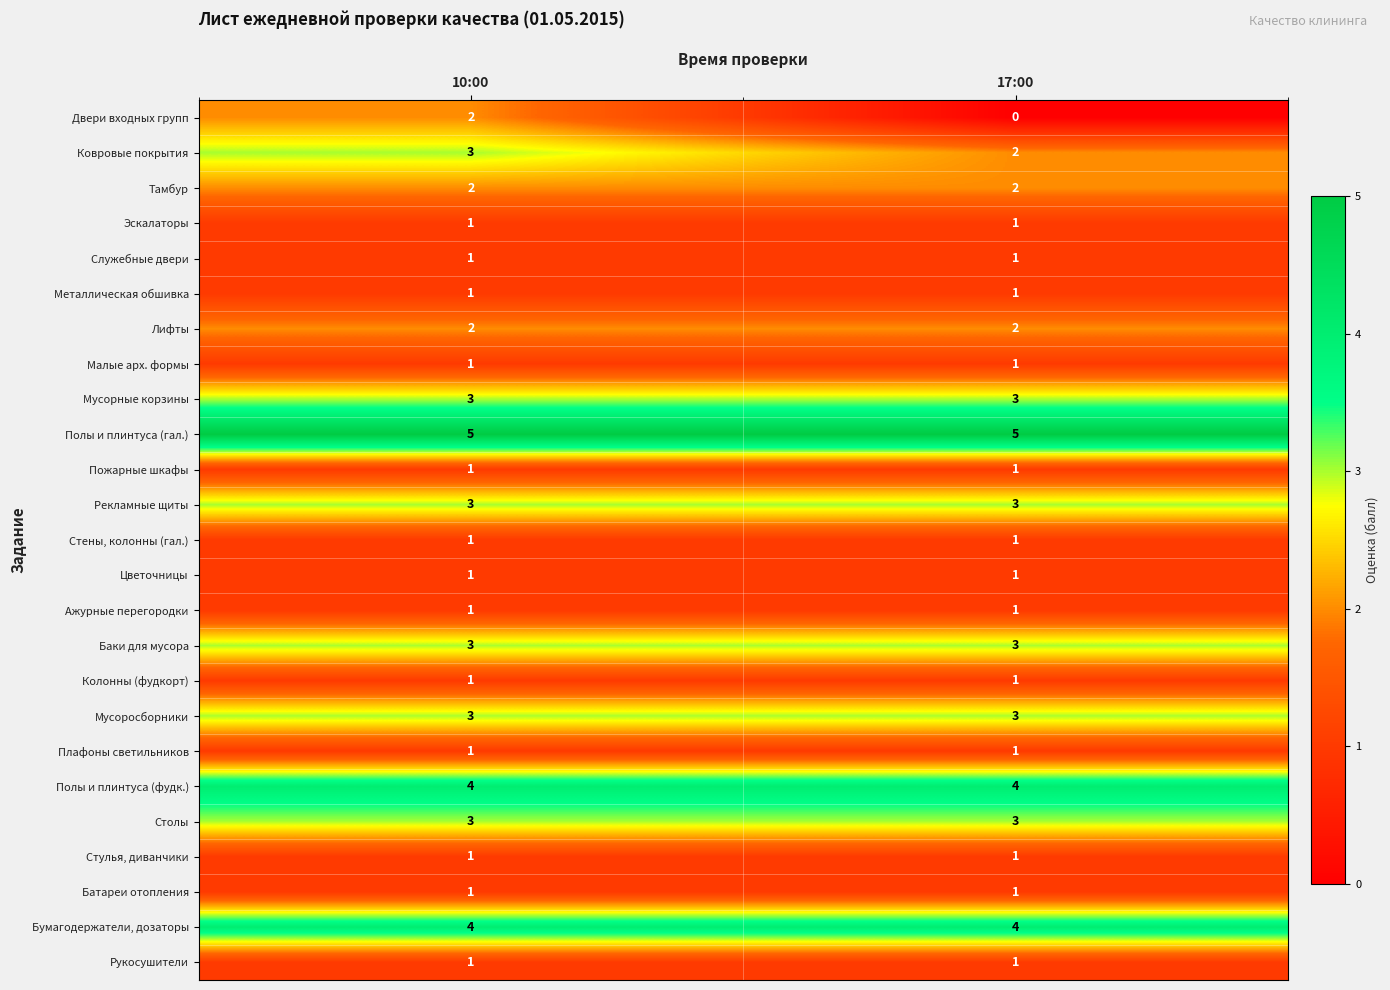

Which series has the largest total across all categories?

Полы и плинтуса (гал.)